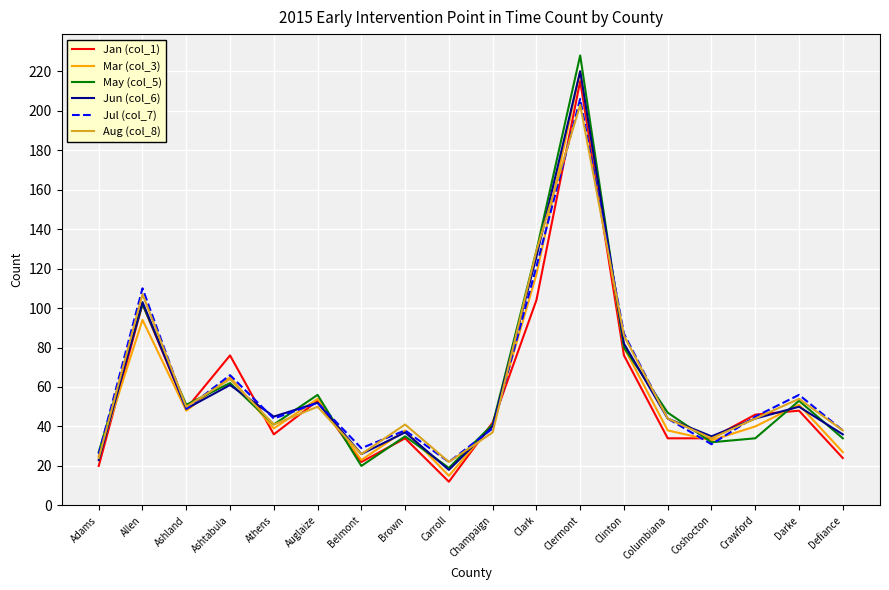

Reading right to left, what are all the values shown in this chart?

Jan (col_1): 24	48	46	34	34	76	215	104	42	12	34	22	53	36	76	49	102	20
Mar (col_3): 27	51	40	33	38	80	220	117	41	15	38	23	54	39	65	48	94	25
May (col_5): 34	53	34	32	47	80	228	129	41	19	35	20	56	41	62	51	102	27
Jun (col_6): 36	50	44	35	44	82	220	126	40	18	37	26	52	45	61	49	103	23
Jul (col_7): 38	56	45	31	44	87	206	121	39	22	38	29	52	44	66	49	110	26
Aug (col_8): 38	54	44	34	44	86	203	129	37	22	41	26	50	41	64	50	107	24